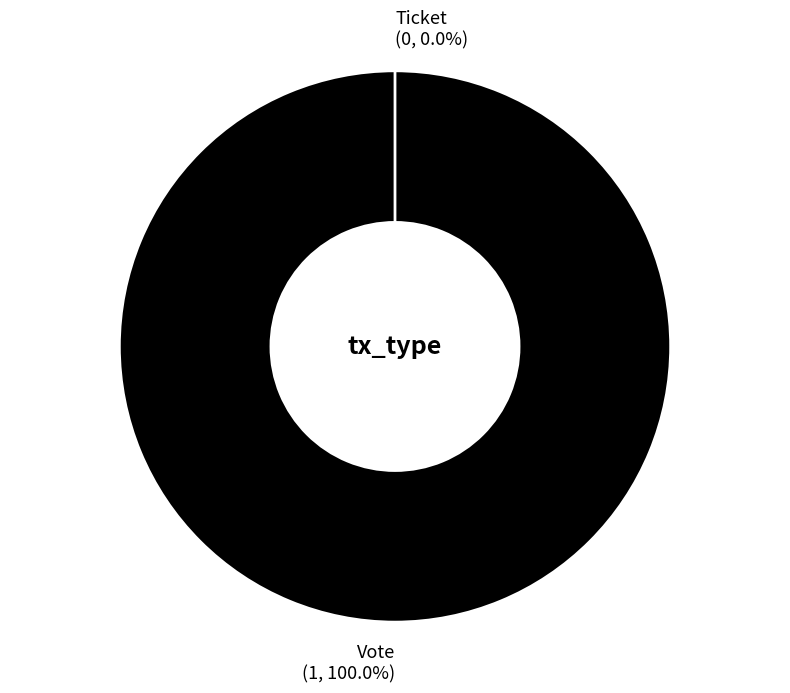

Rank the categories by value from lowest to highest.

Ticket, Vote